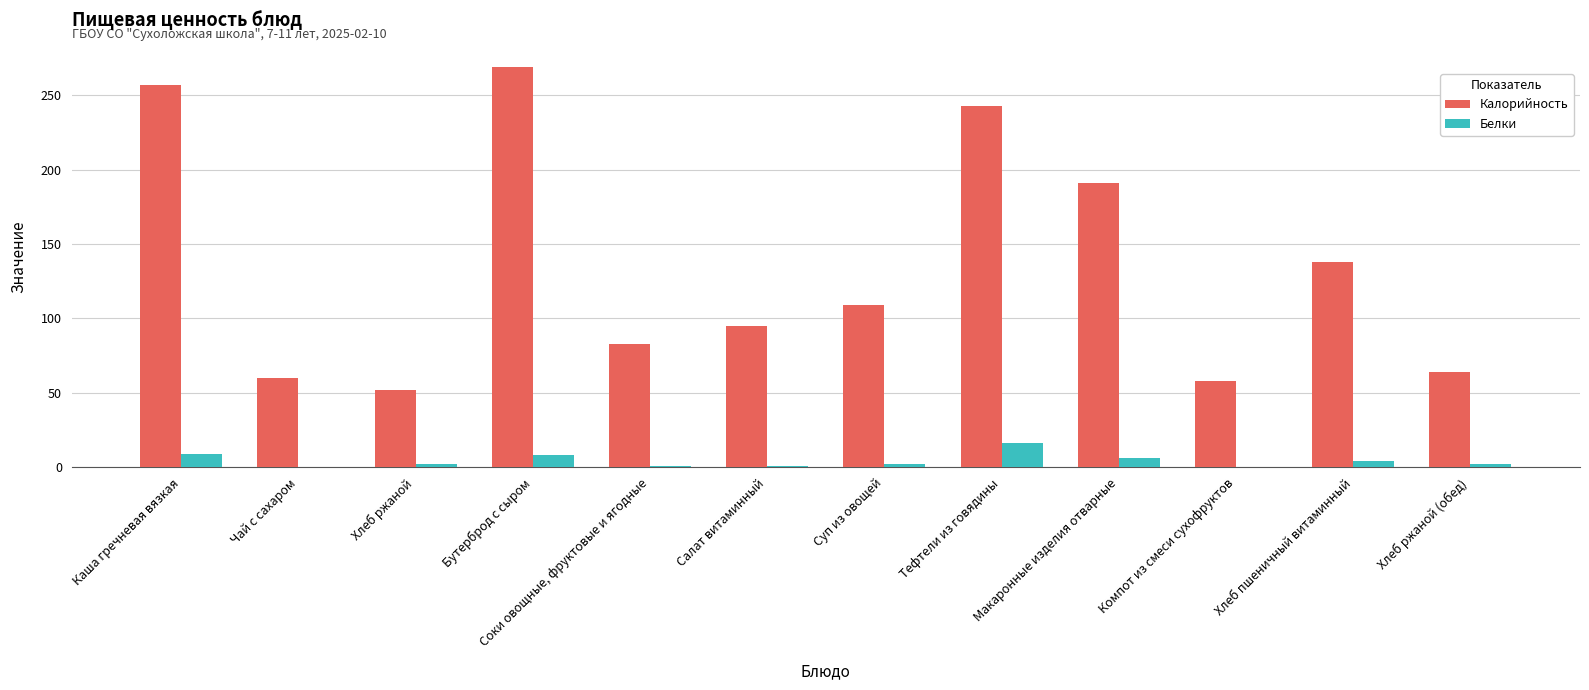

What is the highest value of the Калорийность series?

269